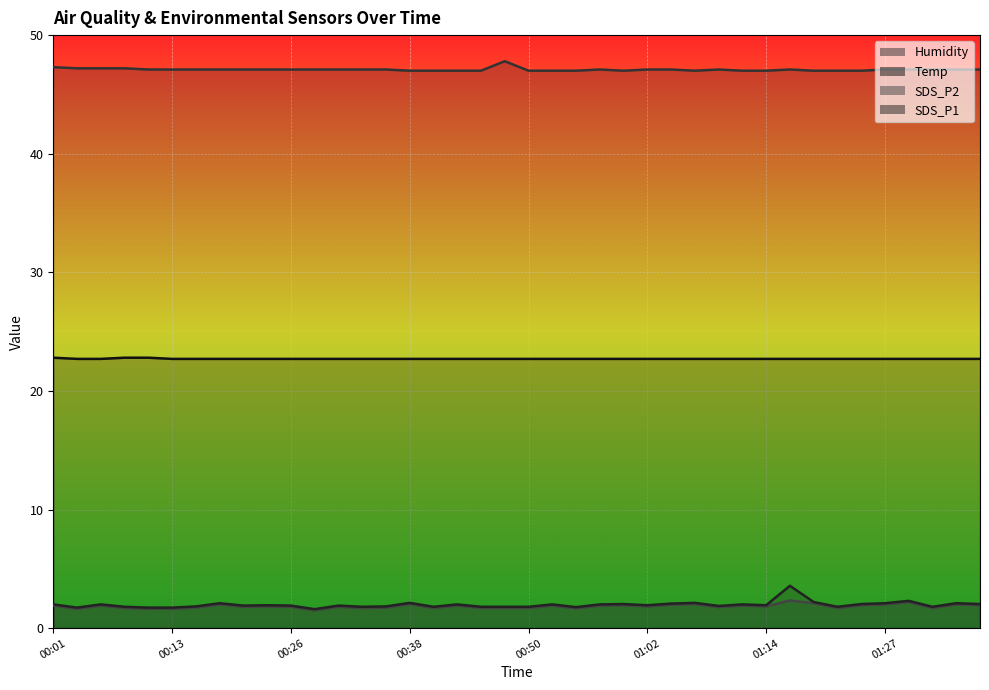

Reading left to right, extract all data points from this chart.

SDS_P1: 00:01=2.0	00:04=1.7	00:06=2.0	00:09=1.8	00:11=1.7	00:13=1.7	00:16=1.8	00:18=2.1	00:21=1.9	00:23=1.9	00:26=1.9	00:28=1.6	00:30=1.9	00:33=1.8	00:35=1.8	00:38=2.1	00:40=1.8	00:43=2.0	00:45=1.8	00:47=1.8	00:50=1.8	00:52=2.0	00:55=1.8	00:57=2.0	01:00=2.0	01:02=1.9	01:05=2.1	01:07=2.1	01:09=1.9	01:12=2.0	01:14=1.9	01:17=3.6	01:19=2.2	01:22=1.8	01:24=2.0	01:27=2.1	01:29=2.3	01:31=1.8	01:34=2.1	01:36=2.0
SDS_P2: 00:01=1.9	00:04=1.6	00:06=1.9	00:09=1.7	00:11=1.6	00:13=1.6	00:16=1.7	00:18=2.0	00:21=1.8	00:23=1.8	00:26=1.8	00:28=1.5	00:30=1.8	00:33=1.7	00:35=1.7	00:38=2.0	00:40=1.7	00:43=1.9	00:45=1.7	00:47=1.7	00:50=1.7	00:52=1.9	00:55=1.7	00:57=1.9	01:00=1.9	01:02=1.8	01:05=2.0	01:07=2.0	01:09=1.8	01:12=1.9	01:14=1.8	01:17=2.3	01:19=2.1	01:22=1.7	01:24=1.9	01:27=2.0	01:29=2.2	01:31=1.7	01:34=2.0	01:36=1.9
Temp: 00:01=22.8	00:04=22.7	00:06=22.7	00:09=22.8	00:11=22.8	00:13=22.7	00:16=22.7	00:18=22.7	00:21=22.7	00:23=22.7	00:26=22.7	00:28=22.7	00:30=22.7	00:33=22.7	00:35=22.7	00:38=22.7	00:40=22.7	00:43=22.7	00:45=22.7	00:47=22.7	00:50=22.7	00:52=22.7	00:55=22.7	00:57=22.7	01:00=22.7	01:02=22.7	01:05=22.7	01:07=22.7	01:09=22.7	01:12=22.7	01:14=22.7	01:17=22.7	01:19=22.7	01:22=22.7	01:24=22.7	01:27=22.7	01:29=22.7	01:31=22.7	01:34=22.7	01:36=22.7
Humidity: 00:01=47.3	00:04=47.2	00:06=47.2	00:09=47.2	00:11=47.1	00:13=47.1	00:16=47.1	00:18=47.1	00:21=47.1	00:23=47.1	00:26=47.1	00:28=47.1	00:30=47.1	00:33=47.1	00:35=47.1	00:38=47.0	00:40=47.0	00:43=47.0	00:45=47.0	00:47=47.8	00:50=47.0	00:52=47.0	00:55=47.0	00:57=47.1	01:00=47.0	01:02=47.1	01:05=47.1	01:07=47.0	01:09=47.1	01:12=47.0	01:14=47.0	01:17=47.1	01:19=47.0	01:22=47.0	01:24=47.0	01:27=47.1	01:29=47.1	01:31=47.1	01:34=47.1	01:36=47.1